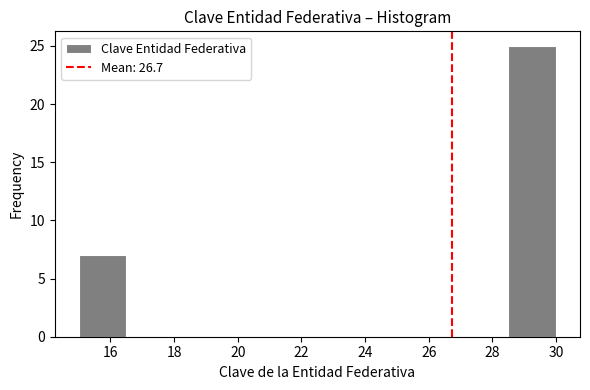

Reading left to right, transcribe this chart: for each bar, give the range it covers on the x-axis and its height. Neither the bar edges nor the heights are printed on the chart, so give them approximately, as read against the axes.

15.0 to 16.5: 7
16.5 to 18.0: 0
18.0 to 19.5: 0
19.5 to 21.0: 0
21.0 to 22.5: 0
22.5 to 24.0: 0
24.0 to 25.5: 0
25.5 to 27.0: 0
27.0 to 28.5: 0
28.5 to 30.0: 25